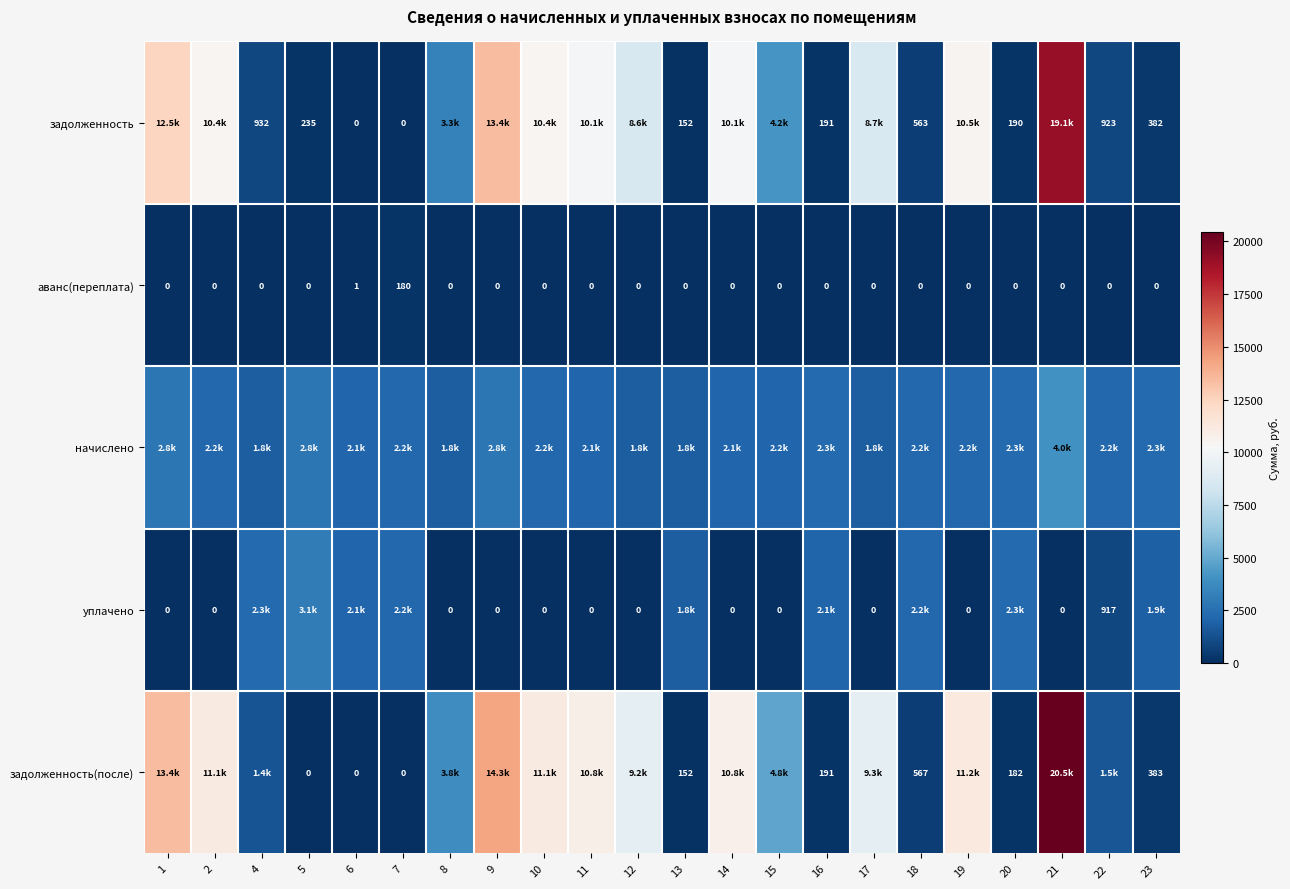

Which label corresponds to the smallest value in the chart?

6